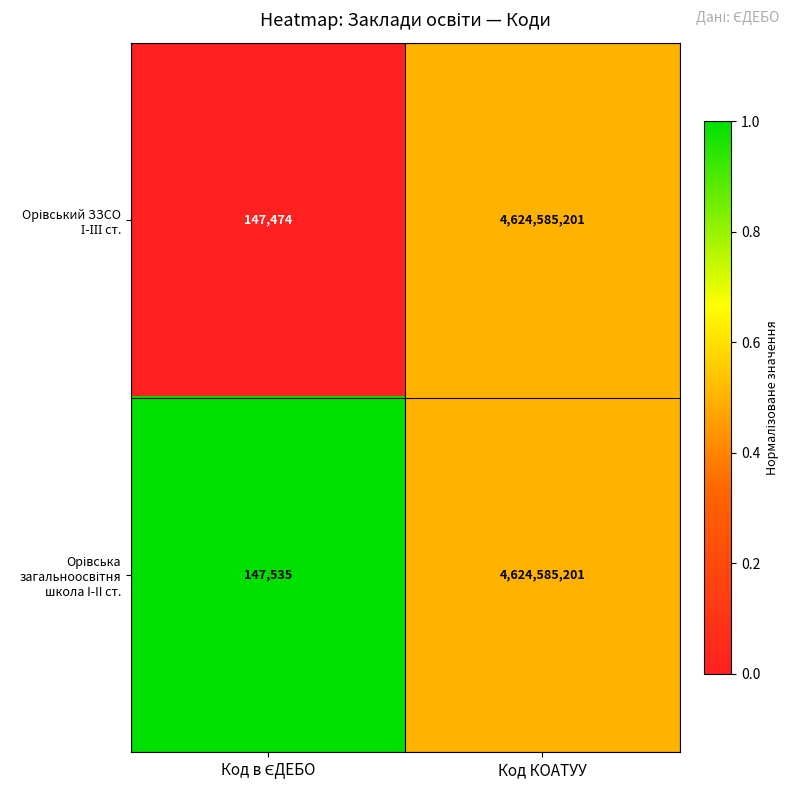

Which label corresponds to the largest value in the chart?

Код КОАТУУ